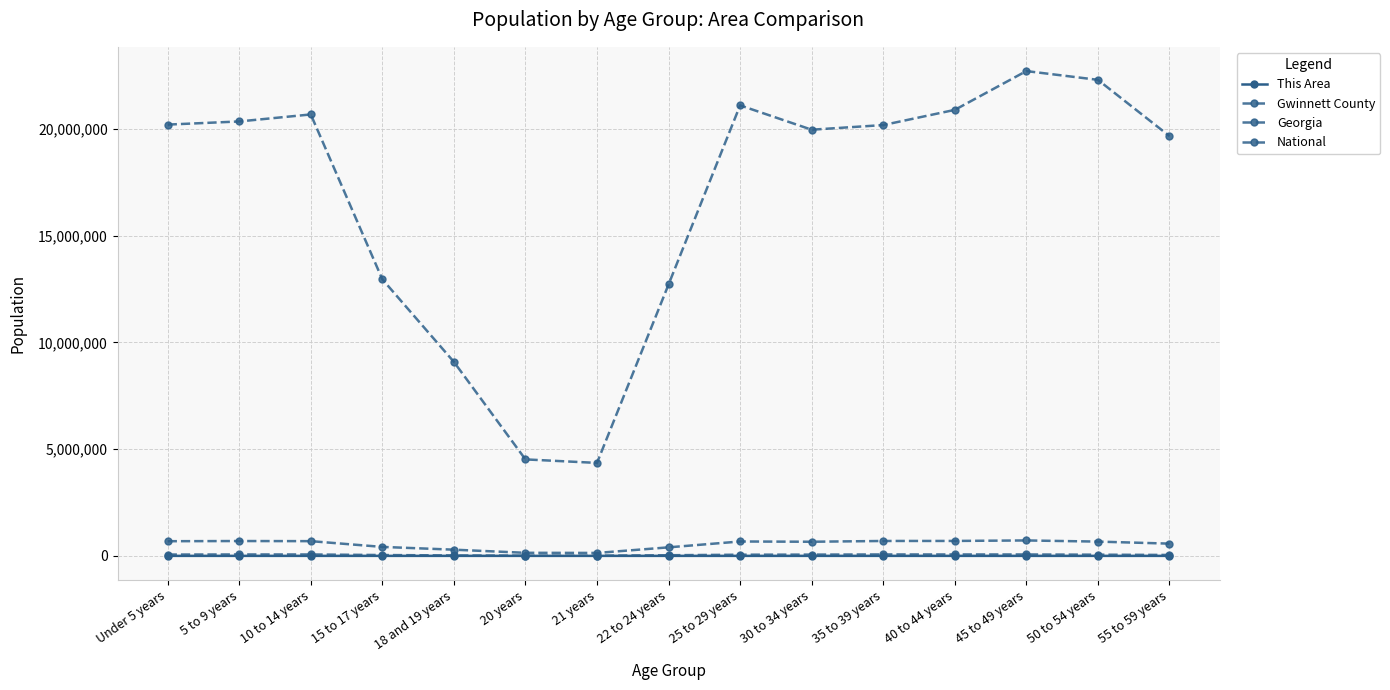

How many lines are shown in the chart?

4